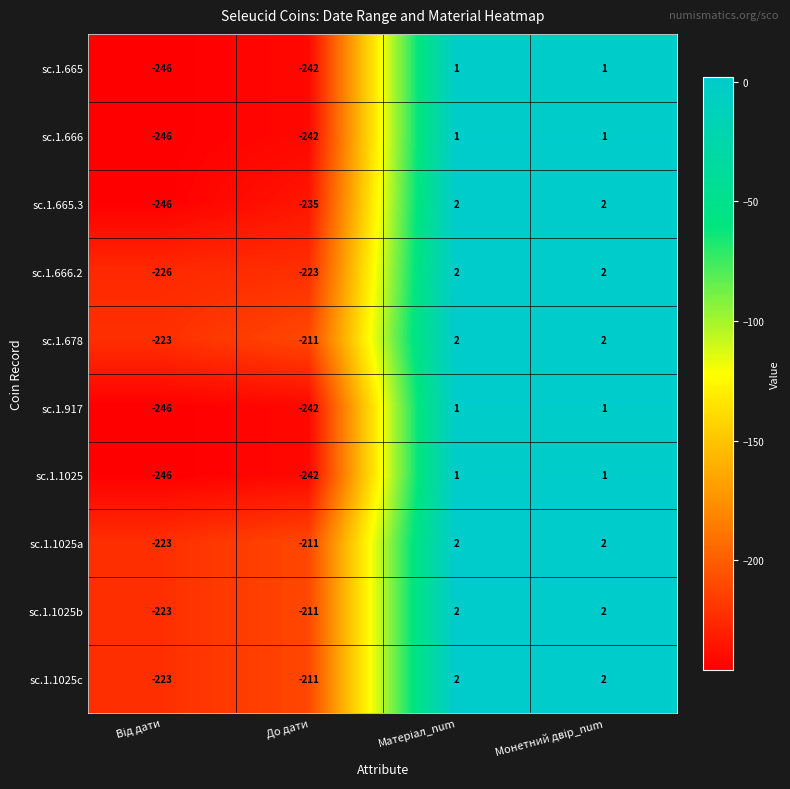

At which label is sc.1.666.2 closest to -112?

До дати